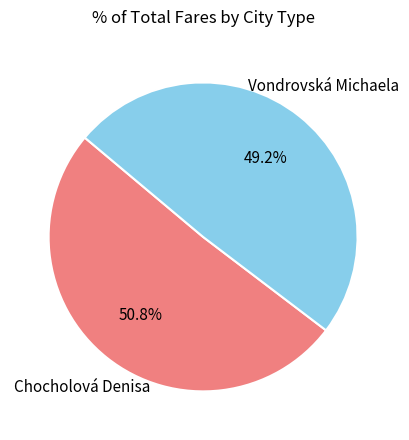

Does any single category account for the majority?

Yes